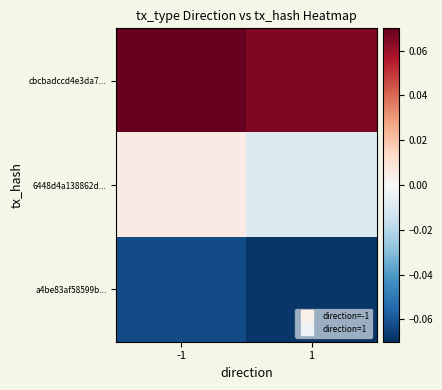

Reading left to right, extract all data points from this chart.

cbcbadccd4e3da7...: -1=0.1	1=0.1
6448d4a138862d...: -1=0.0	1=-0.0
a4be83af58599b...: -1=-0.1	1=-0.1